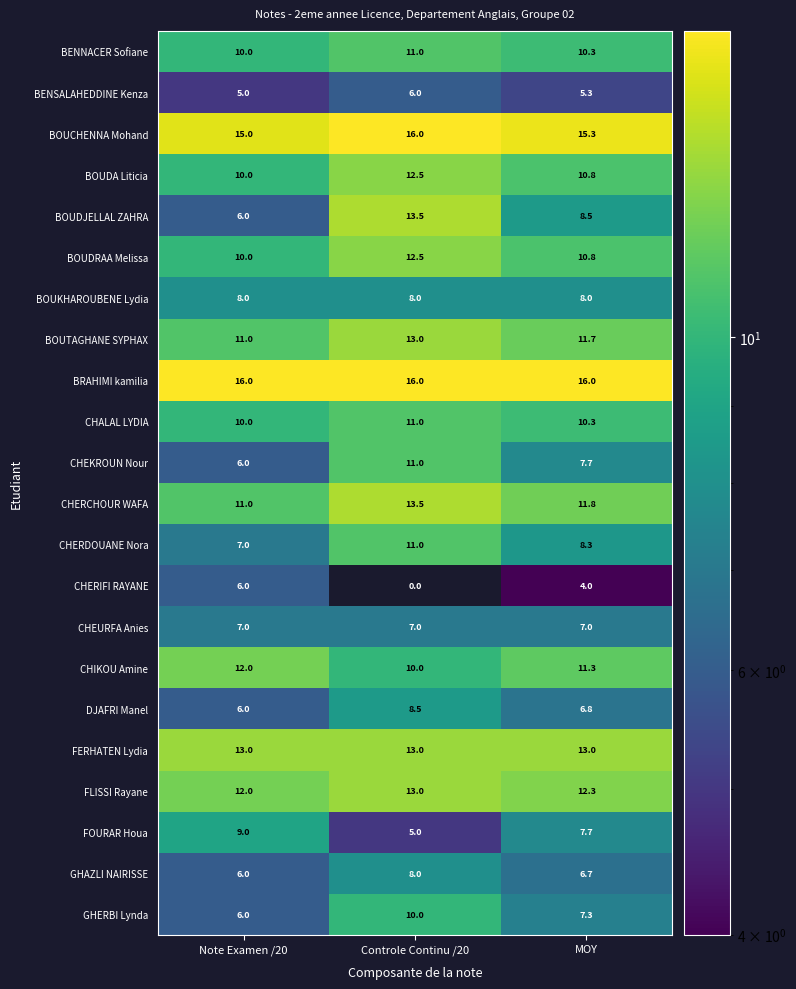

Rank the categories by DJAFRI Manel value from highest to lowest.

Controle Continu /20, MOY, Note Examen /20